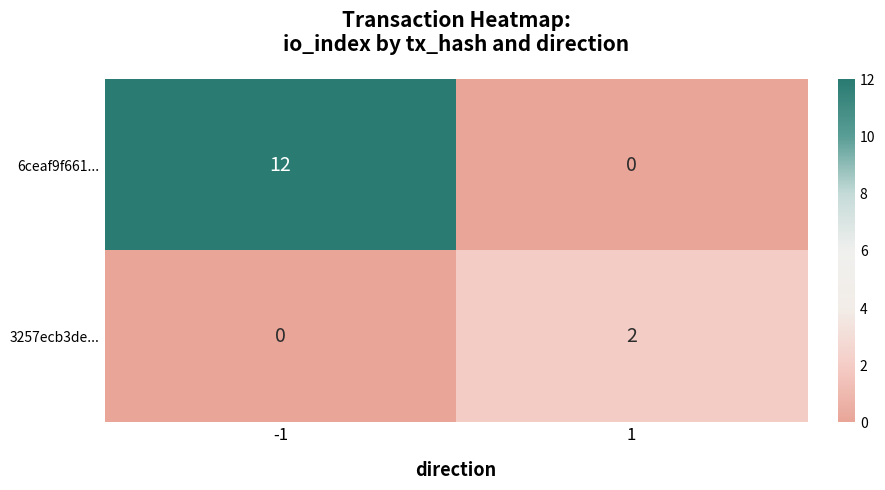

How many values in 6ceaf9f661... are above zero?

1